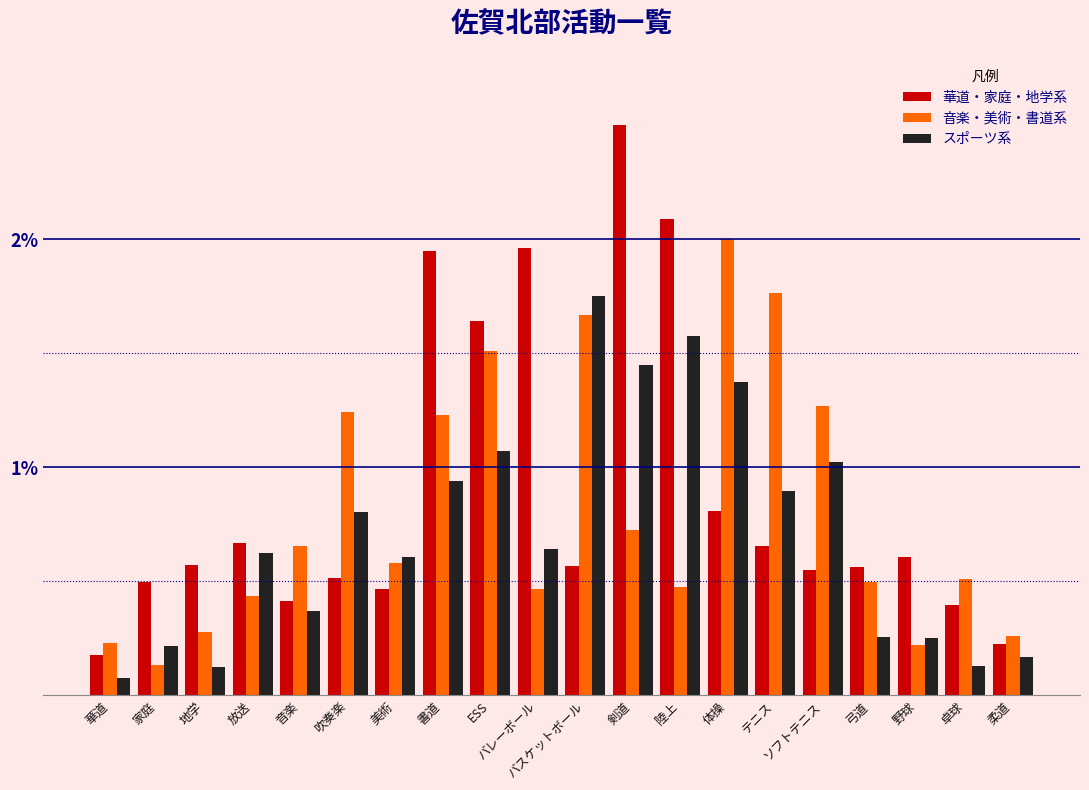

Which series changed the most between ソフトテニス and 野球?

音楽・美術・書道系